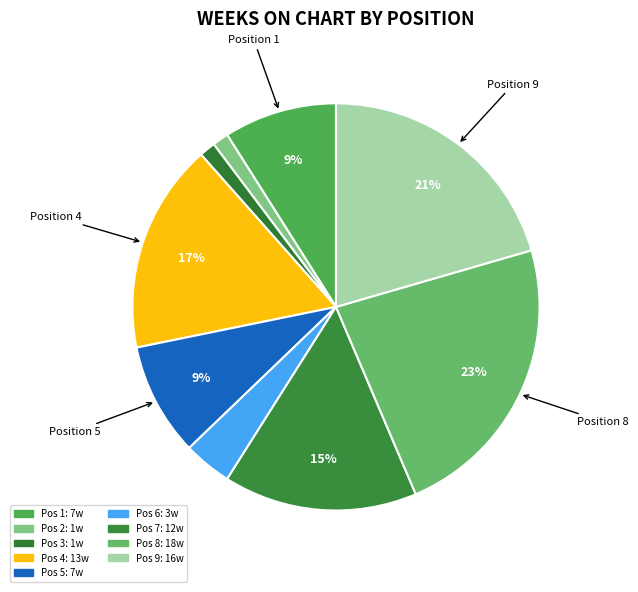

Count the number of slices in the pie.

9